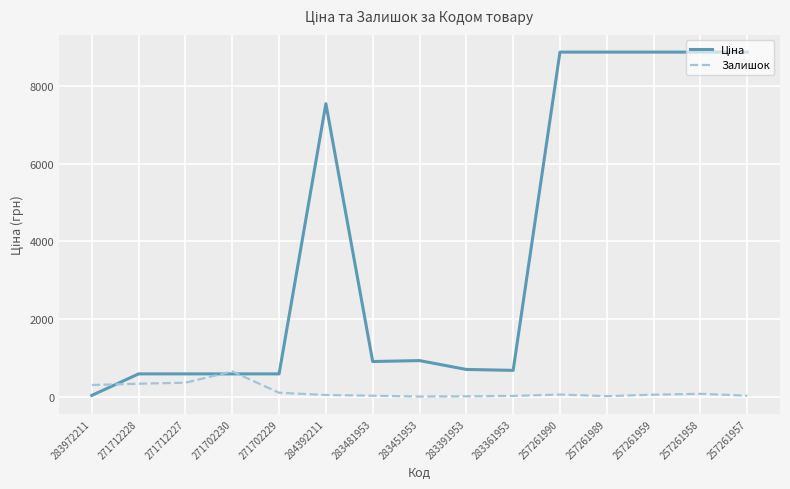

True or false: Залишок has a value of 24.0 at 283481953.

True